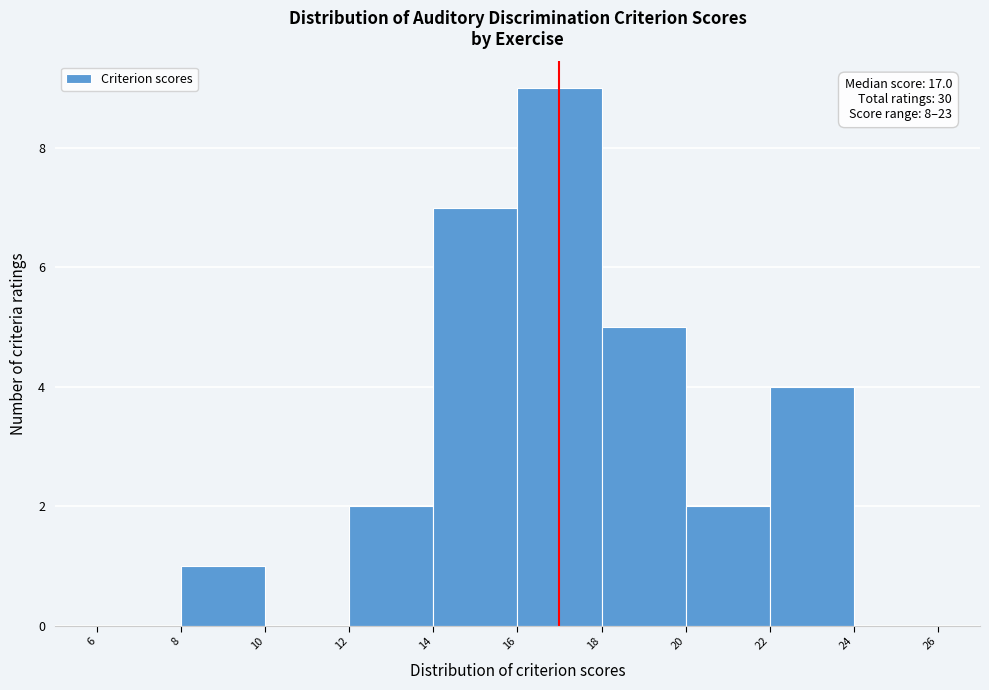

Which range on the x-axis has the tallest bar?

16 to 18